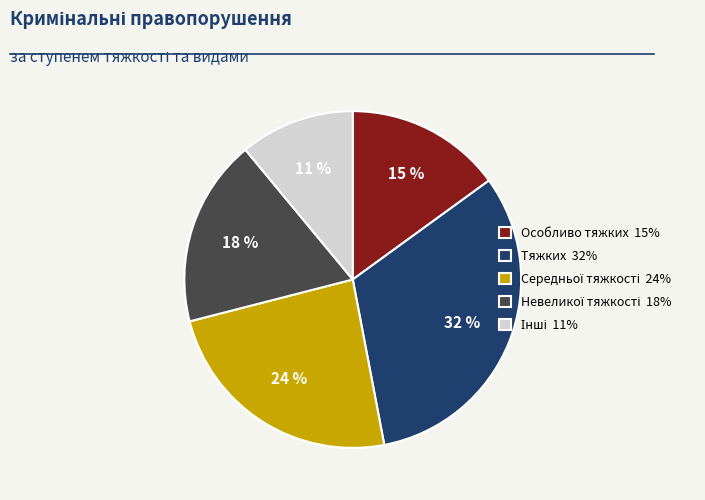

To the nearest percent, what percentage of the pie is Тяжких 32%?

32%